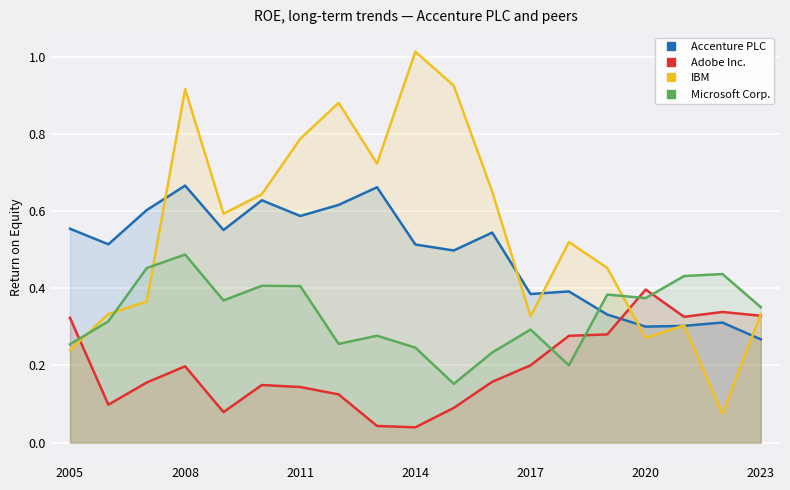

At which category is the sum across all series the highest?

2008